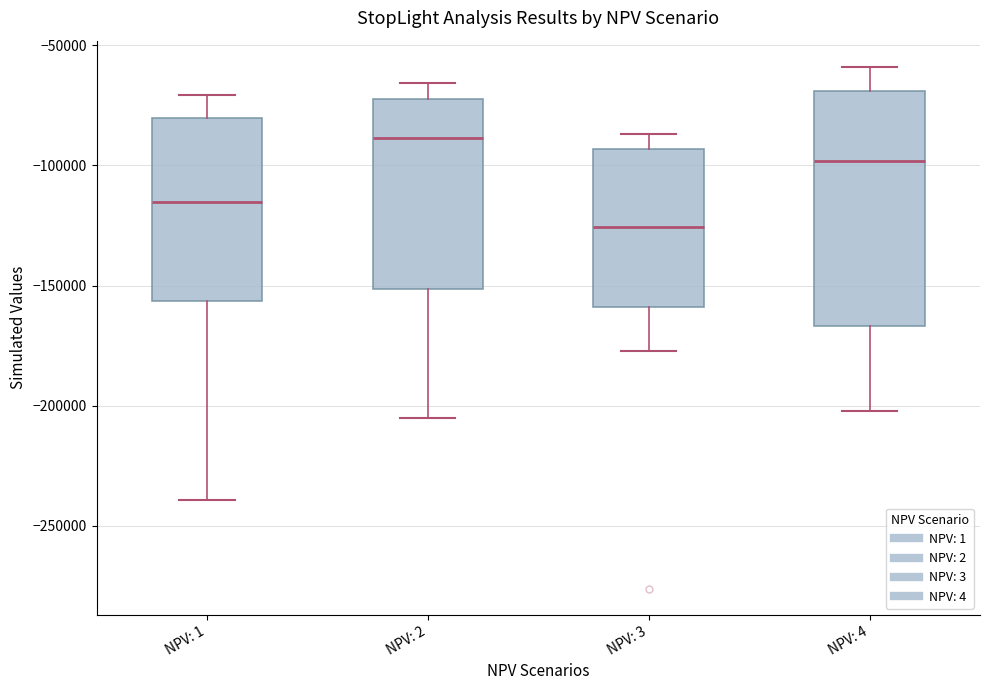

Reading left to right, transcribe this box plot: for each box, give where its median line is, the range the box spans, and where its two whiskers end, as read against the y-axis. The values are not printed on the chart, so give them approximately, as read against the axis.

NPV: 1: median -115000, box -155000 to -80000, whiskers -240000 to -70000
NPV: 2: median -90000, box -150000 to -70000, whiskers -205000 to -65000
NPV: 3: median -125000, box -160000 to -95000, whiskers -175000 to -85000
NPV: 4: median -100000, box -165000 to -70000, whiskers -200000 to -60000